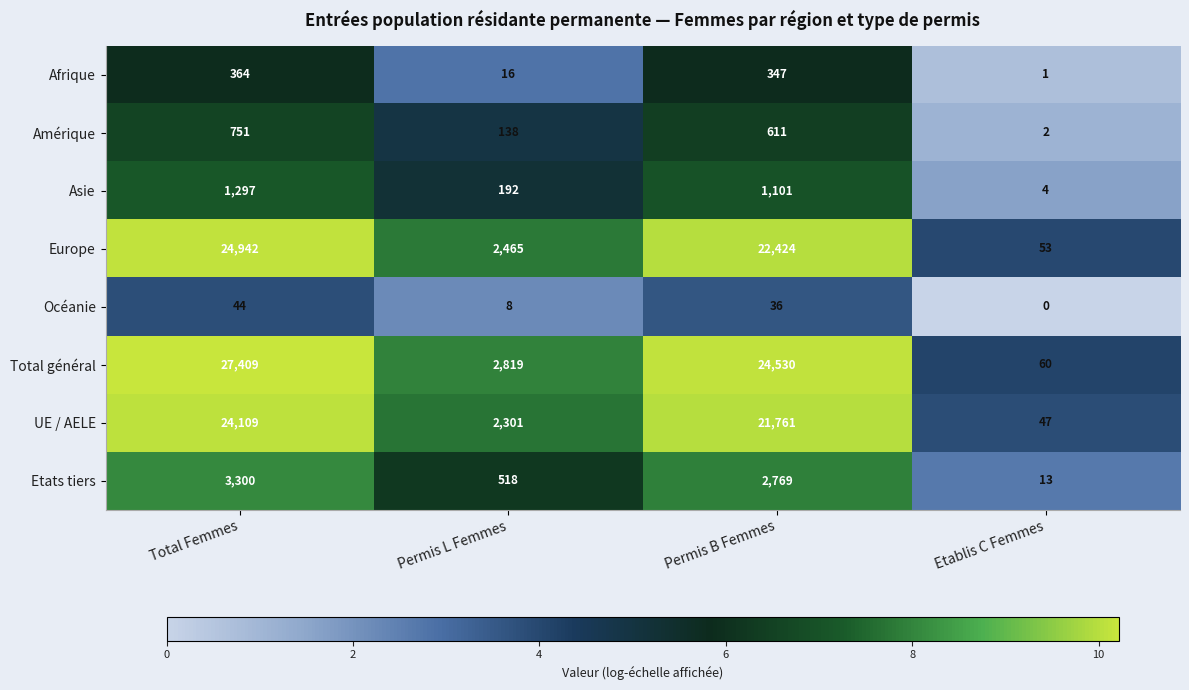

Which category has the lowest value across all series?

Etablis C Femmes